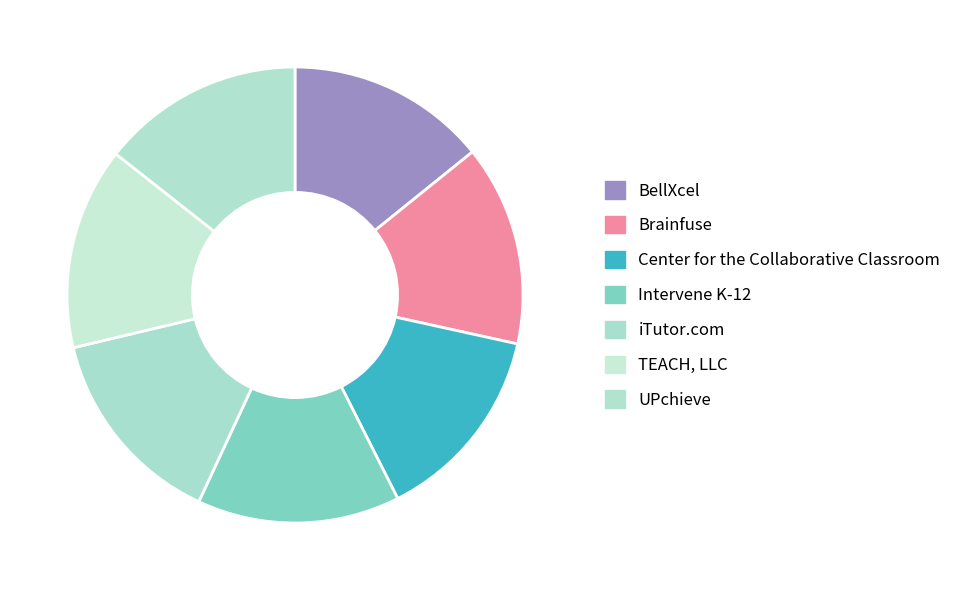

How many segments does this pie chart have?

7